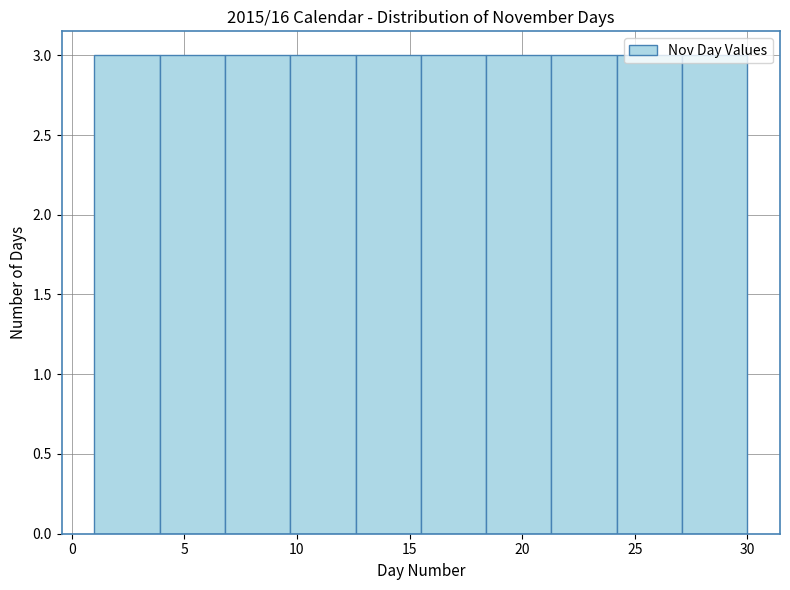

Reading left to right, transcribe this chart: for each bar, give the range it covers on the x-axis and its height. Neither the bar edges nor the heights are printed on the chart, so give them approximately, as read against the axes.

1.0 to 3.9: 3
3.9 to 6.8: 3
6.8 to 9.7: 3
9.7 to 12.6: 3
12.6 to 15.5: 3
15.5 to 18.4: 3
18.4 to 21.3: 3
21.3 to 24.2: 3
24.2 to 27.1: 3
27.1 to 30.0: 3